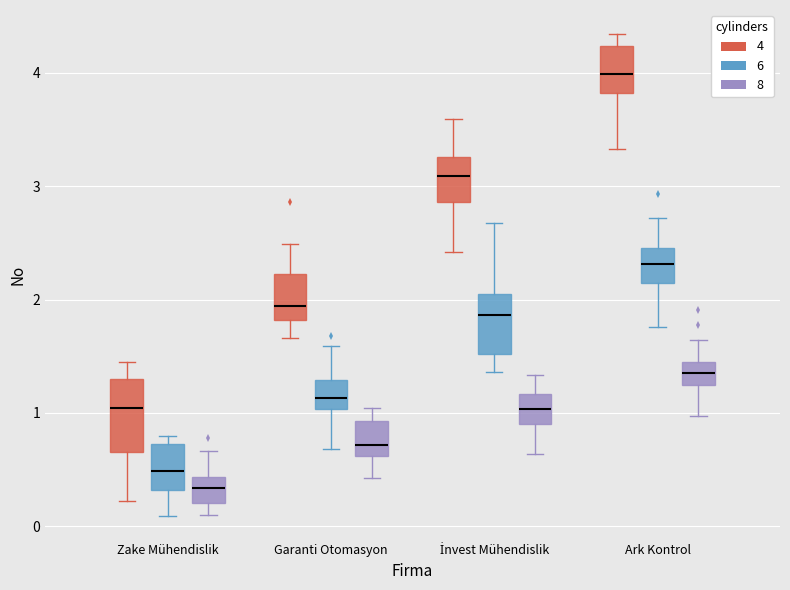

Reading left to right, transcribe this box plot: for each box, give where its median line is, the range the box spans, and where its two whiskers end, as read against the y-axis. The values are not printed on the chart, so give them approximately, as read against the axis.

Zake Mühendislik (4): median 1.0, box 0.7 to 1.3, whiskers 0.2 to 1.5
Zake Mühendislik (6): median 0.5, box 0.3 to 0.7, whiskers 0.1 to 0.8
Zake Mühendislik (8): median 0.3, box 0.2 to 0.4, whiskers 0.1 to 0.7
Garanti Otomasyon (4): median 1.9, box 1.8 to 2.2, whiskers 1.7 to 2.5
Garanti Otomasyon (6): median 1.1, box 1.0 to 1.3, whiskers 0.7 to 1.6
Garanti Otomasyon (8): median 0.7, box 0.6 to 0.9, whiskers 0.4 to 1.0
İnvest Mühendislik (4): median 3.1, box 2.9 to 3.3, whiskers 2.4 to 3.6
İnvest Mühendislik (6): median 1.9, box 1.5 to 2.1, whiskers 1.4 to 2.7
İnvest Mühendislik (8): median 1.0, box 0.9 to 1.2, whiskers 0.6 to 1.3
Ark Kontrol (4): median 4.0, box 3.8 to 4.2, whiskers 3.3 to 4.3
Ark Kontrol (6): median 2.3, box 2.1 to 2.5, whiskers 1.8 to 2.7
Ark Kontrol (8): median 1.3, box 1.2 to 1.4, whiskers 1.0 to 1.6